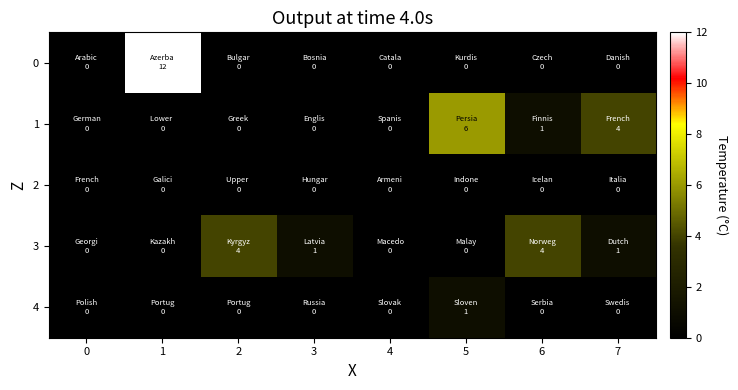

What is the spread (max minus min) of values at 3?

1